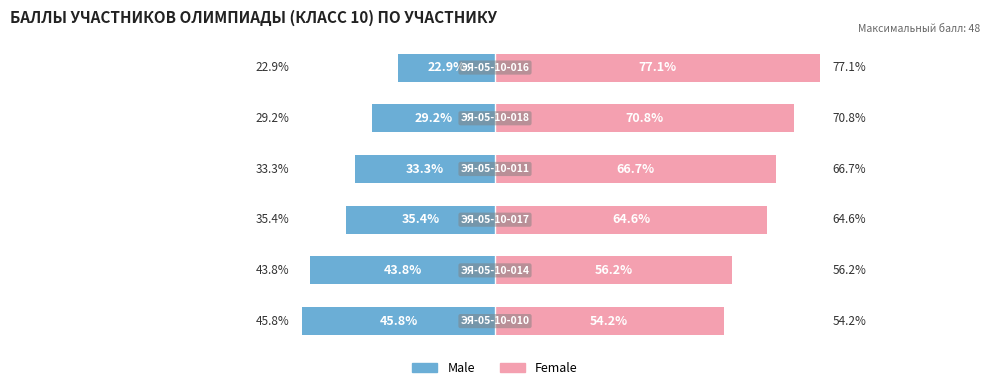

Is it true that Male equals -8.3 at 2?

False